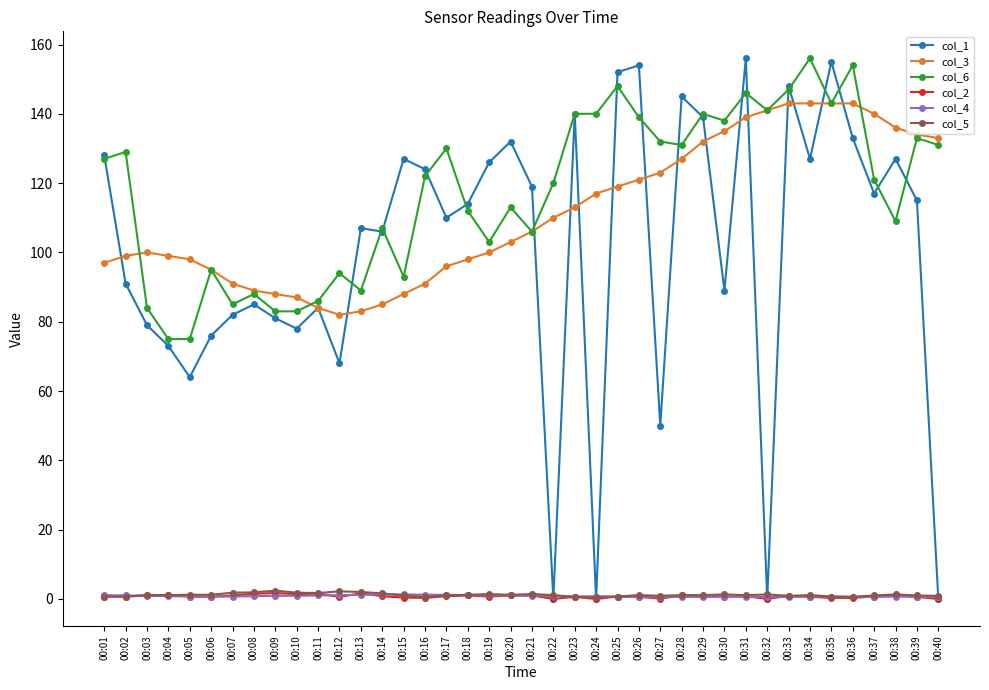

Which series has the largest range (max minus min)?

col_1